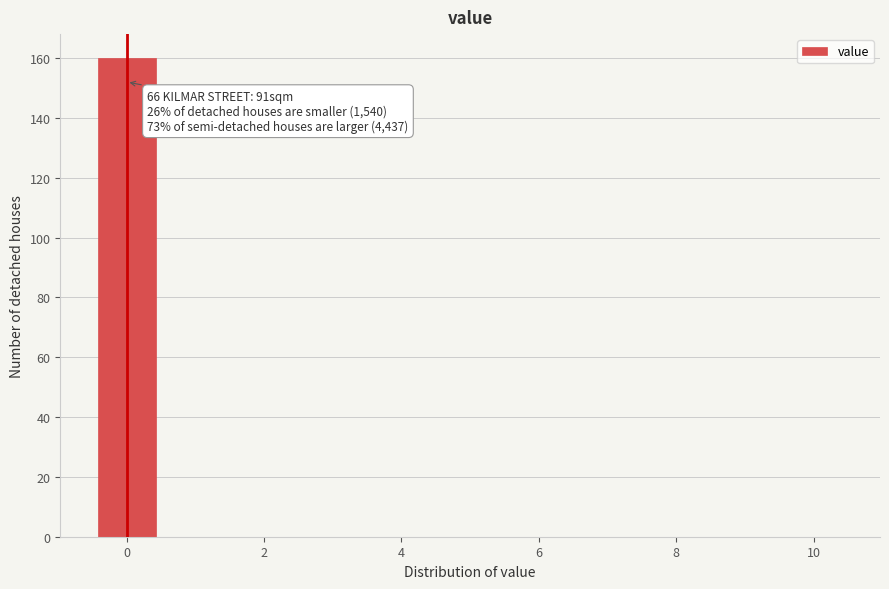

Over which range of the x-axis is the bar tallest?

-0.5 to 0.5